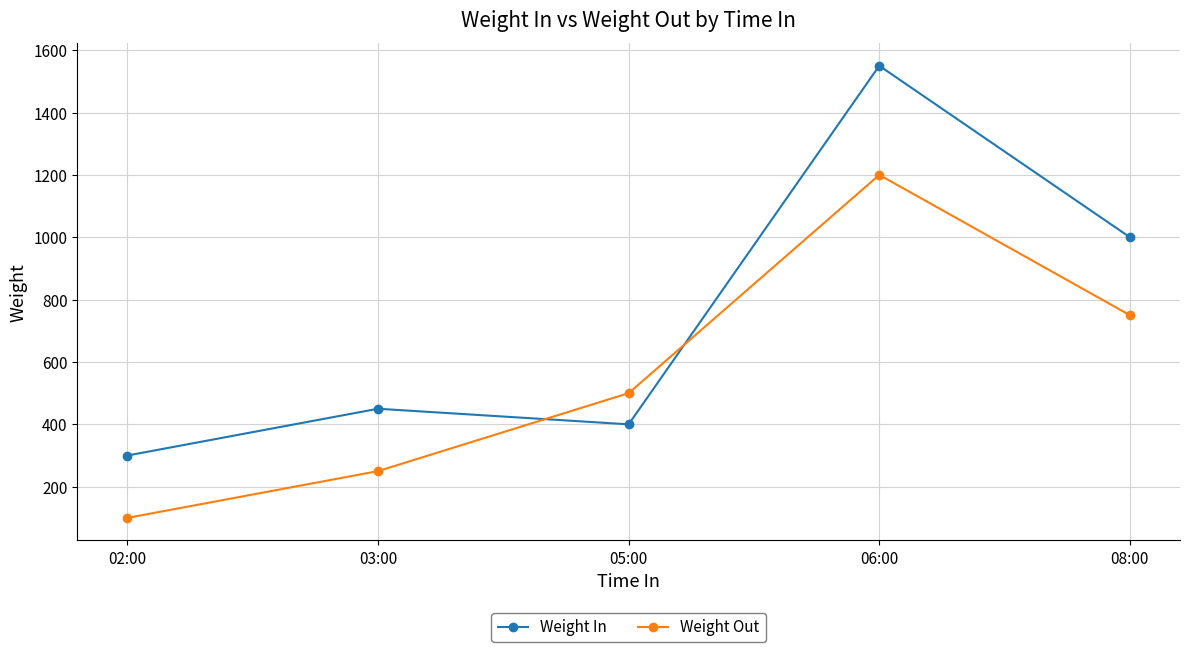

Which series changed the most between 02:00 and 06:00?

Weight In